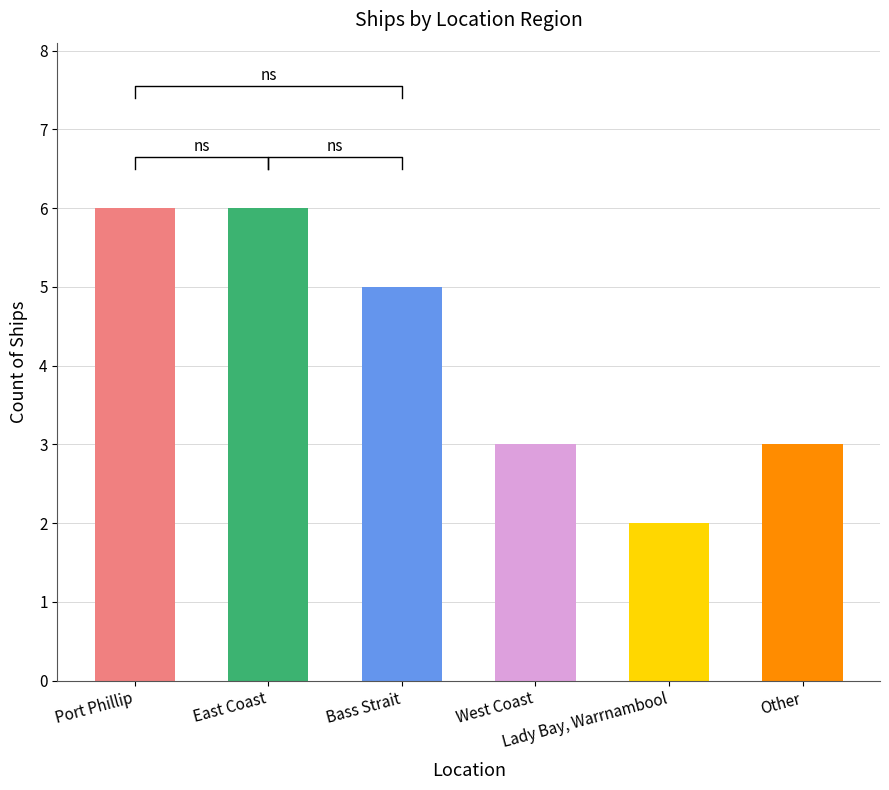

What is the difference between the maximum and minimum values?

4